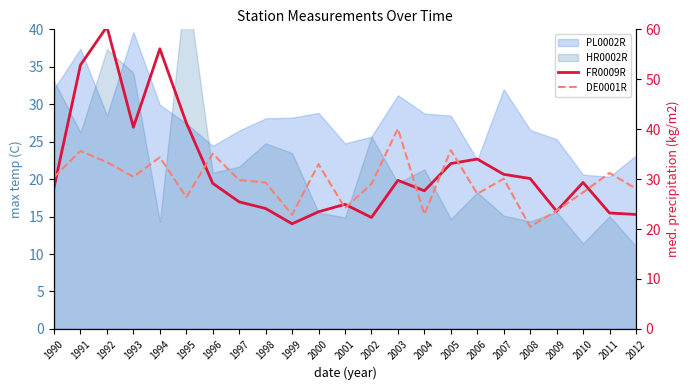

How many data points does each series have?

23